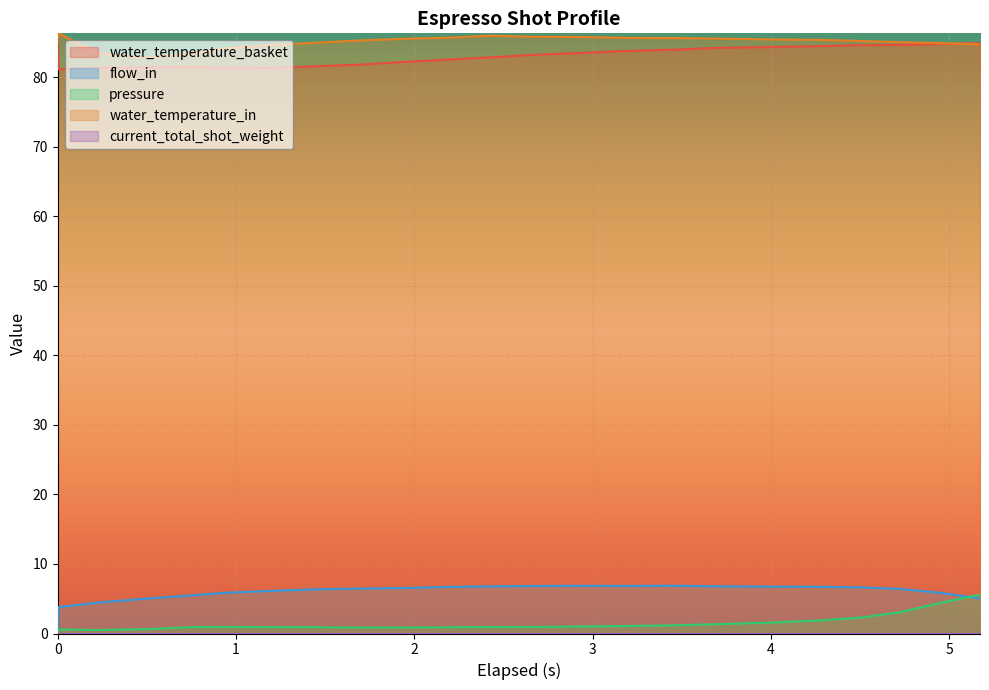

In water_temperature_basket, how many points are higher than both neighbors (excluding endpoints)?

1